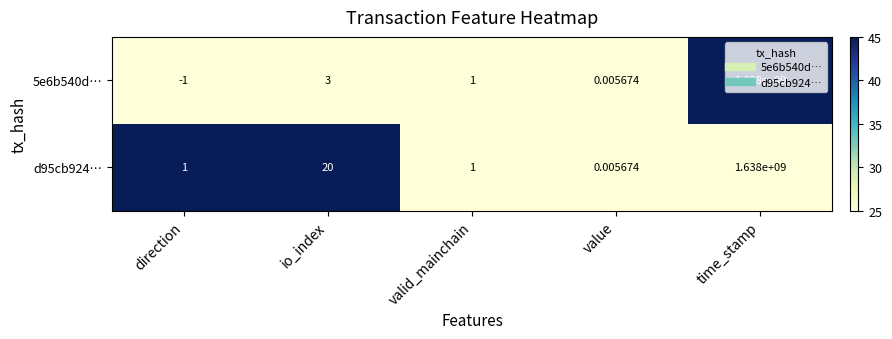

Which category has the lowest value across all series?

direction